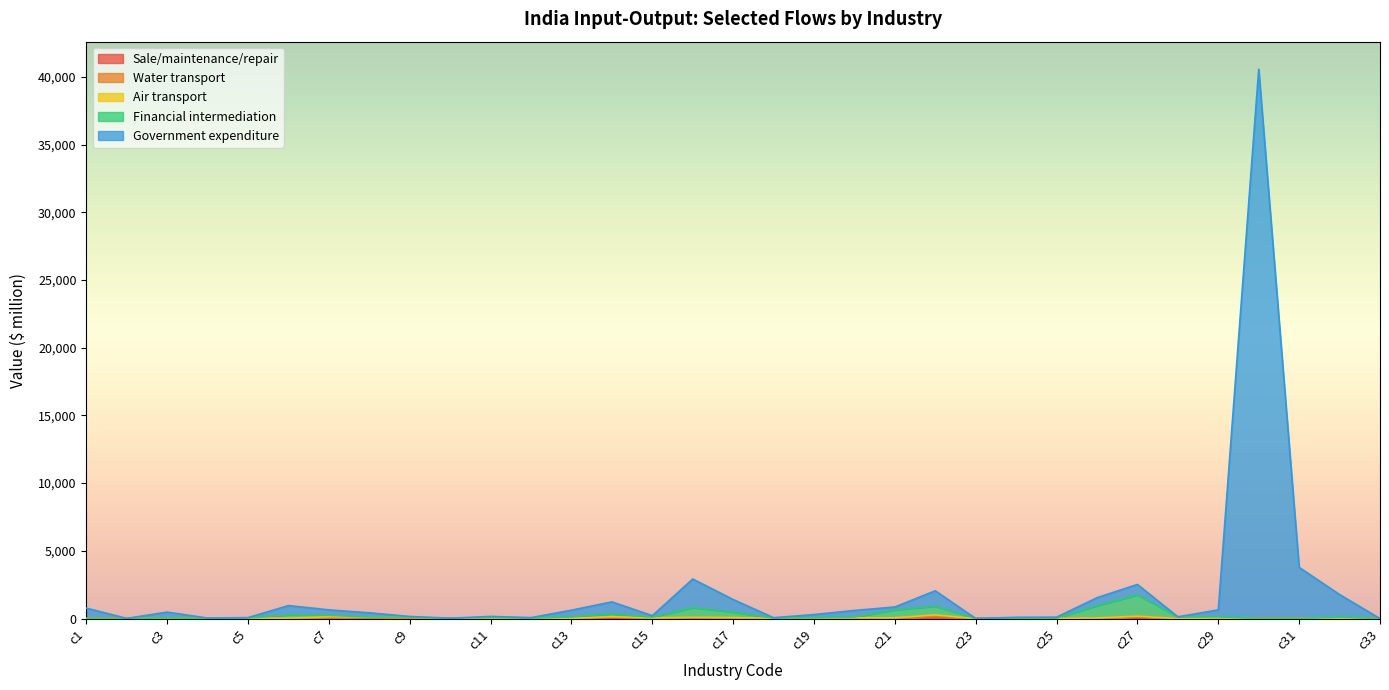

True or false: Government expenditure has more than 1 points higher than both neighbors.

True